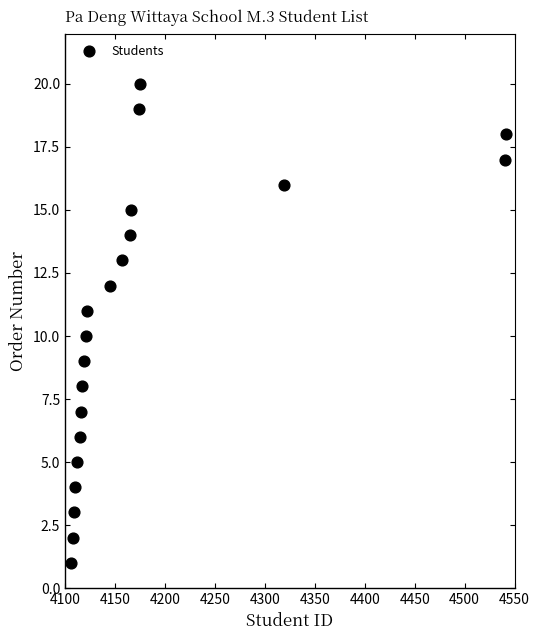

What is the range of X values (max minus min)?

435